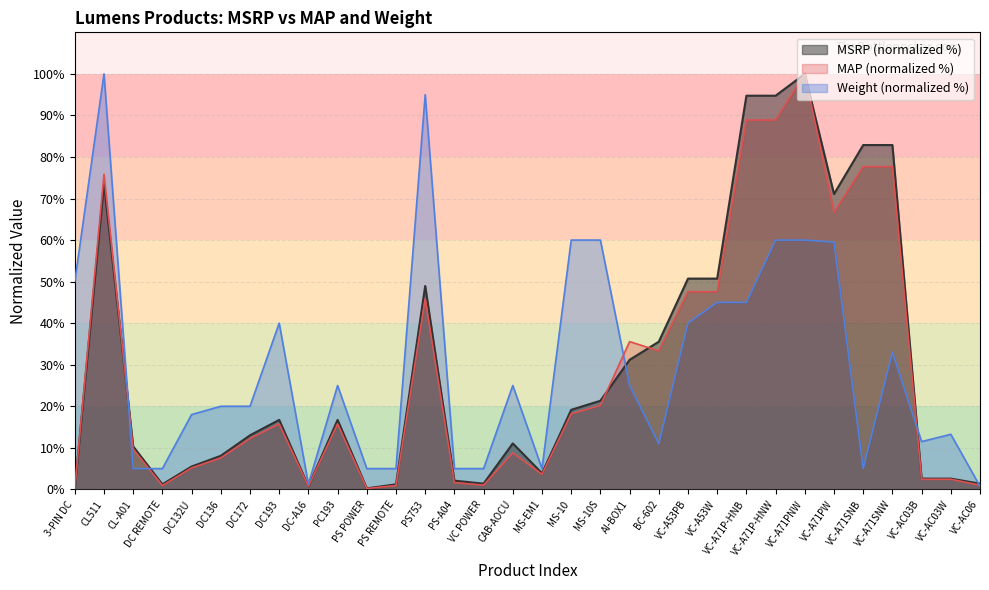

True or false: Wt and MSRP intersect in this chart.

True